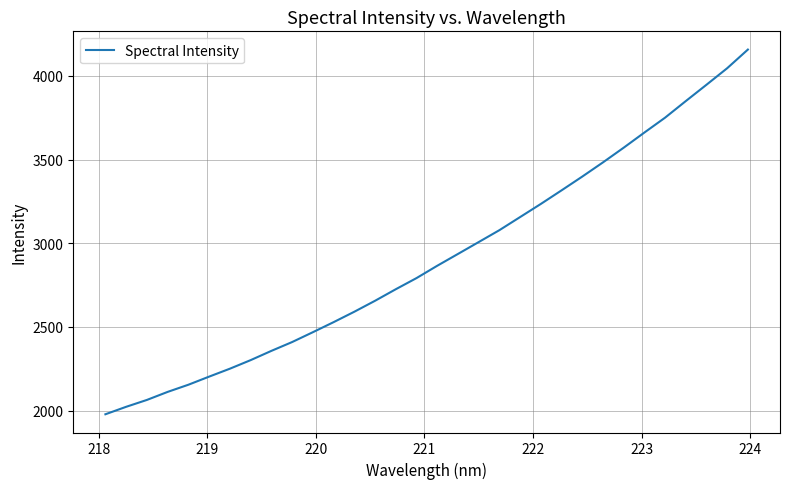

What is the smallest value displayed?

1977.5